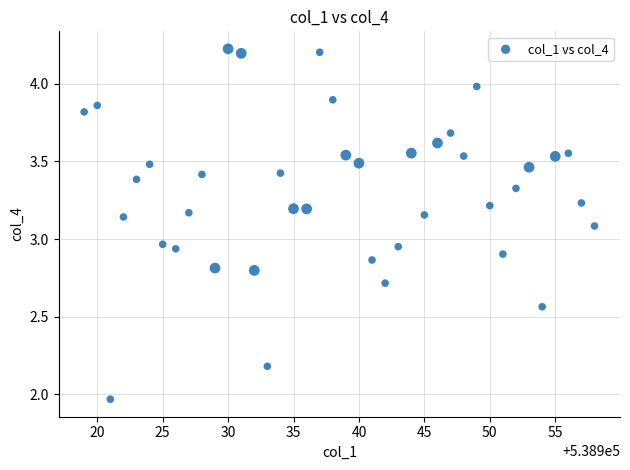

What is the range of Y values (max minus min)?

2.3